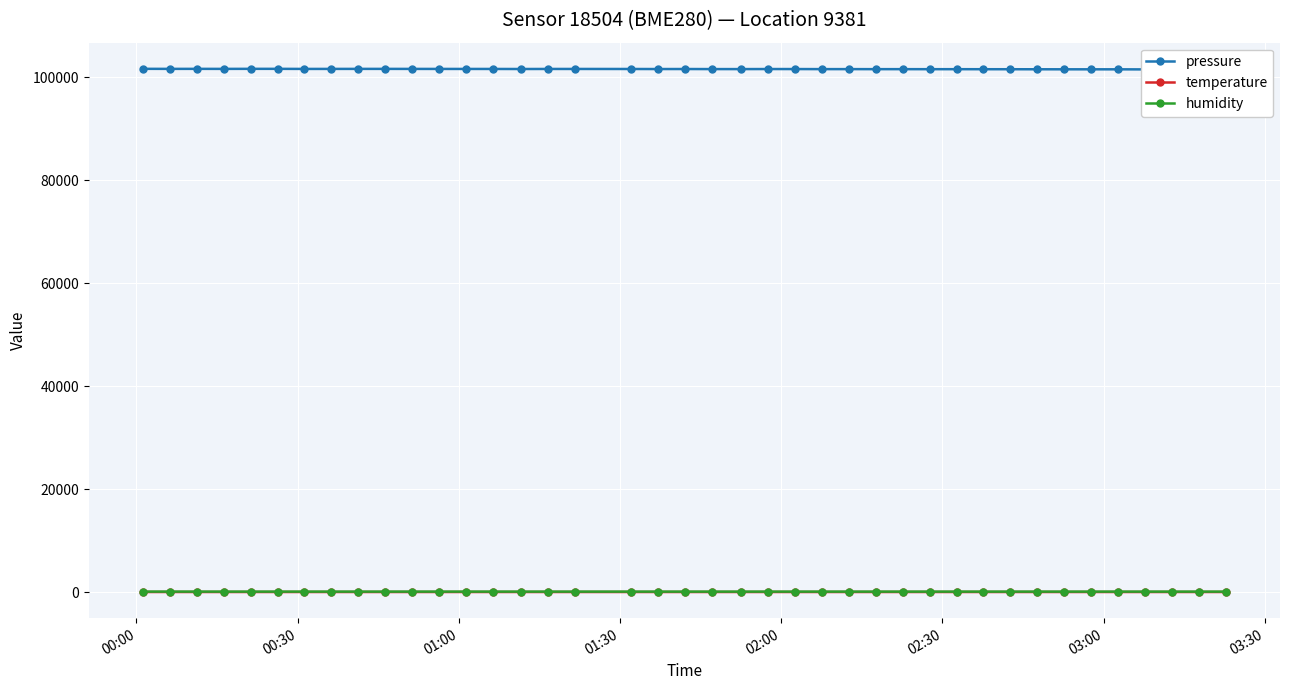

True or false: humidity has more than 2 interior local peaks.

True